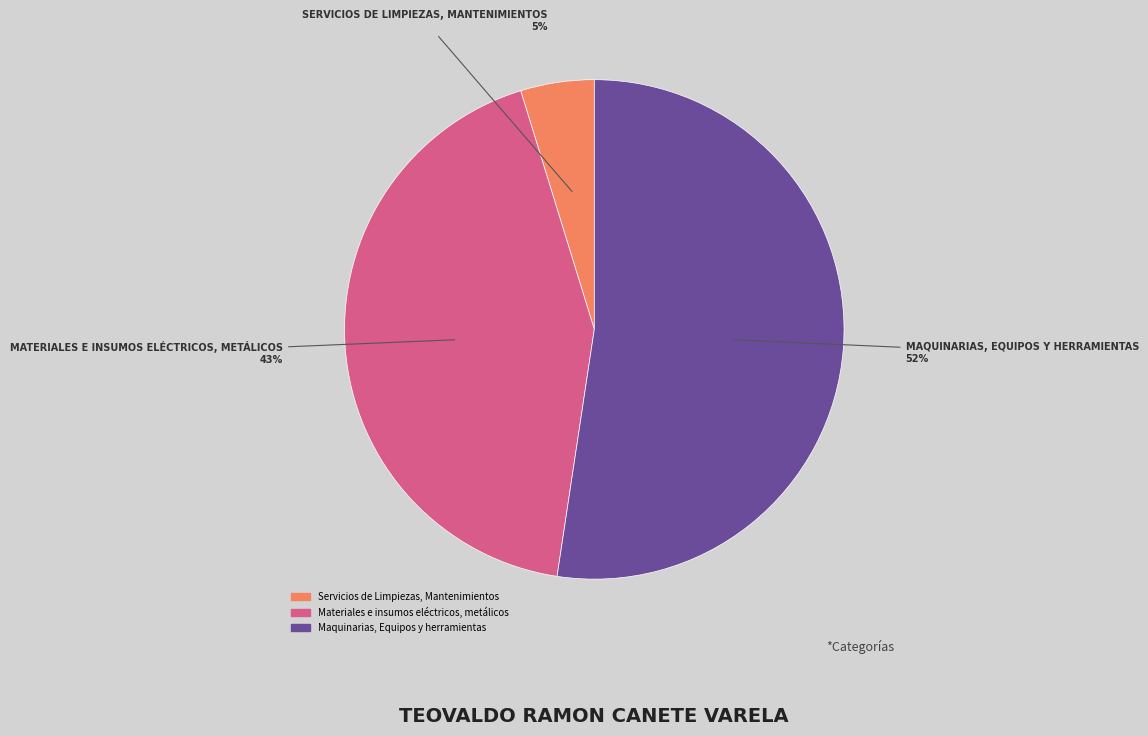

Between Servicios de Limpiezas, Mantenimientos and Materiales e insumos eléctricos, metálicos, which is larger?

Materiales e insumos eléctricos, metálicos